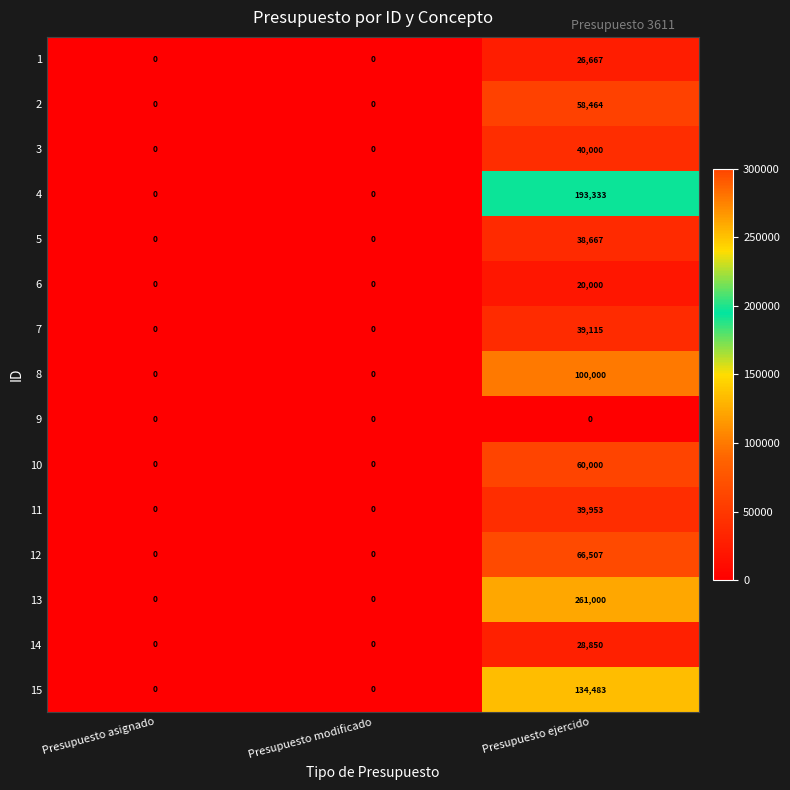

How many values in 14 are above zero?

1